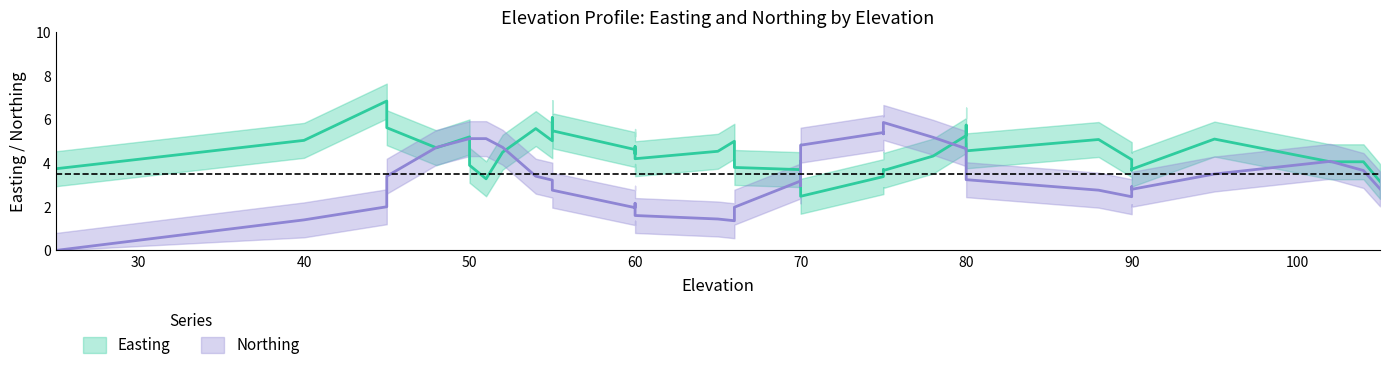

Which series has the largest total across all categories?

Easting